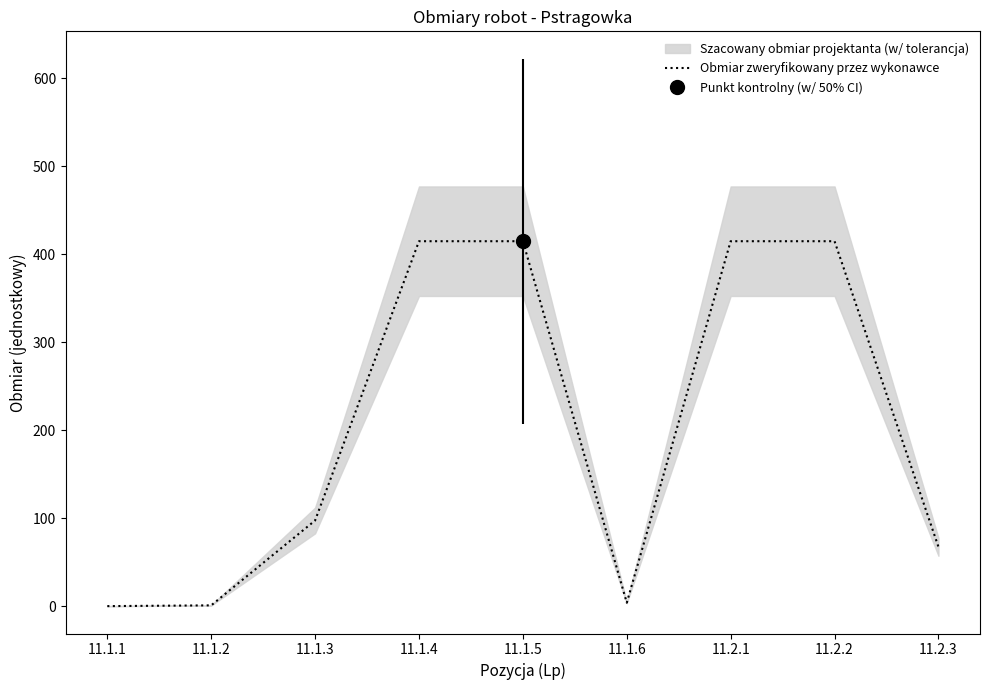

What is the value of the 4th point from the left?

415.0